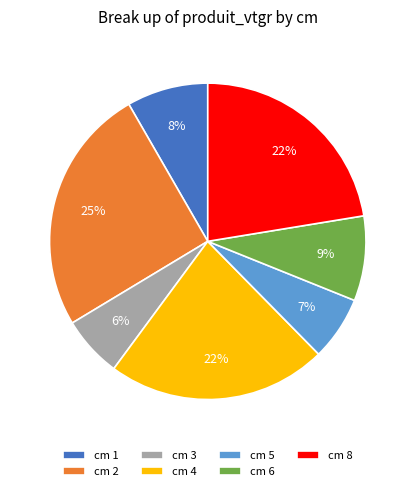

Which slice is the largest?

cm 2